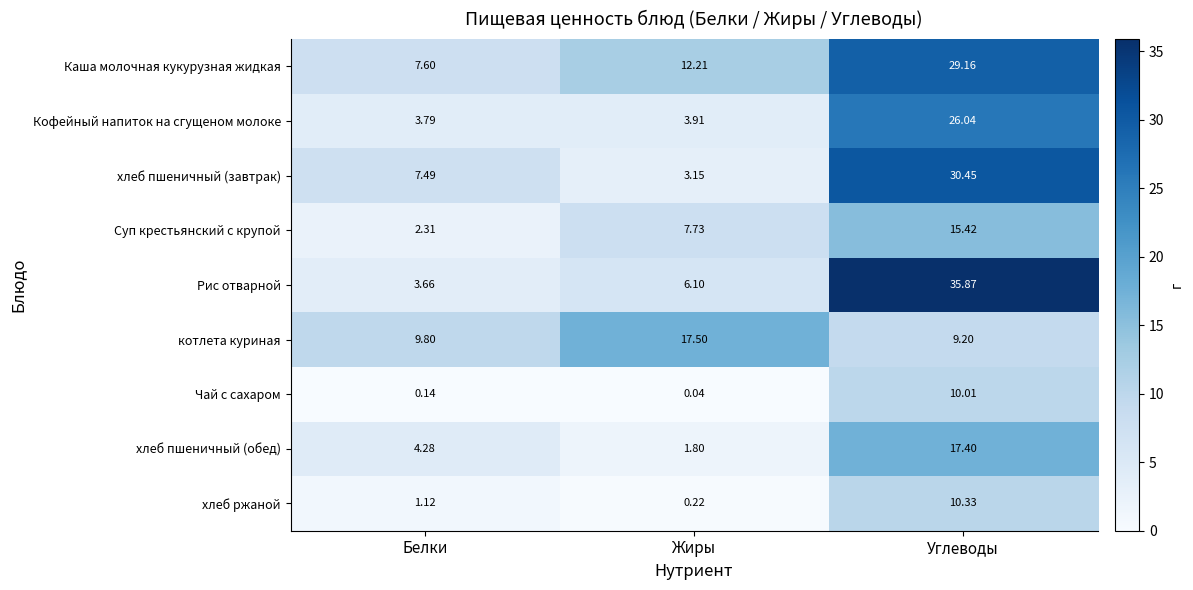

Where is Чай с сахаром nearest to the value 5?

Белки